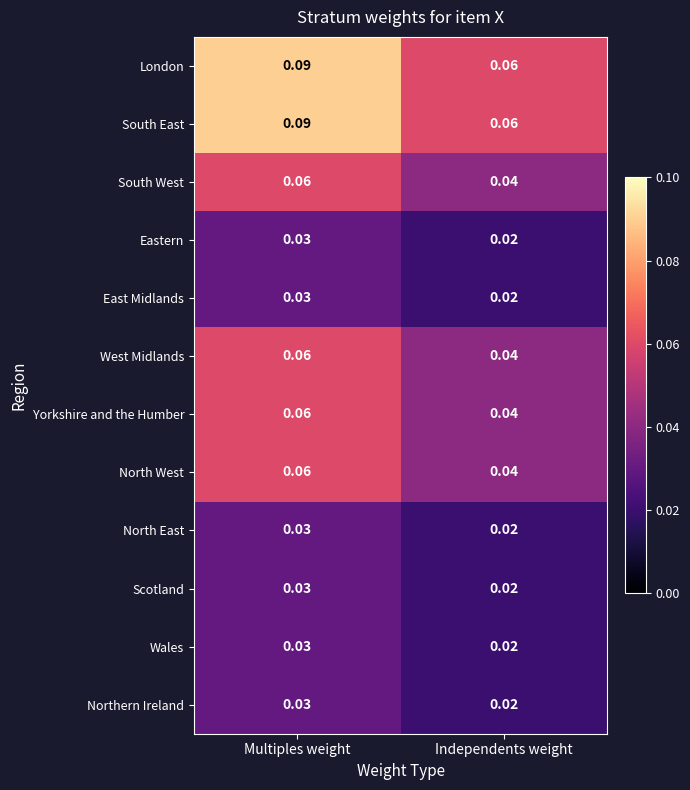

Where is South East nearest to the value 0?

Independents weight